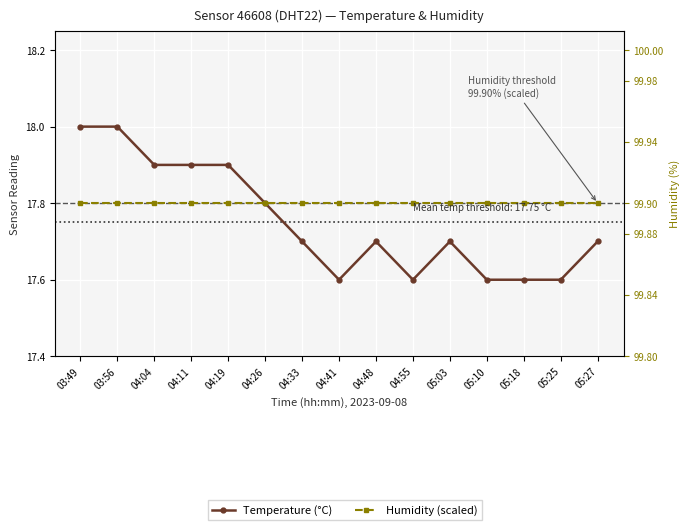

Which category has the lowest value across all series?

04:41